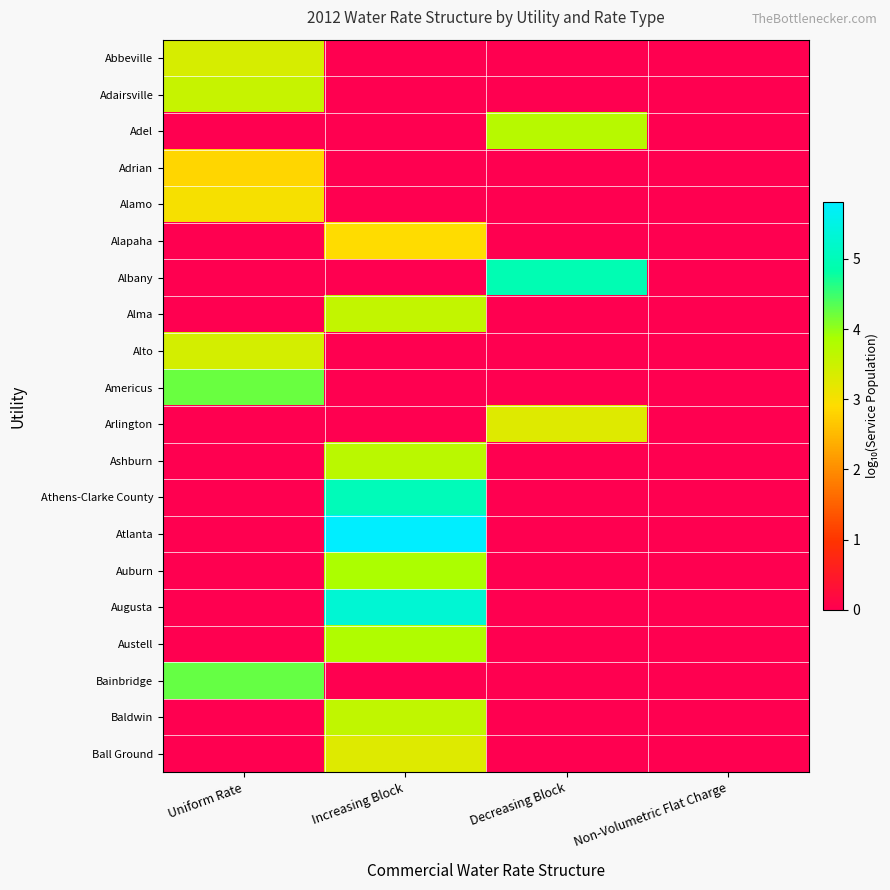

Reading right to left, what are all the values shown in this chart?

Abbeville: Non-Volumetric Flat Charge=0.0	Decreasing Block=0.0	Increasing Block=0.0	Uniform Rate=3.4
Adairsville: Non-Volumetric Flat Charge=0.0	Decreasing Block=0.0	Increasing Block=0.0	Uniform Rate=3.6
Adel: Non-Volumetric Flat Charge=0.0	Decreasing Block=3.7	Increasing Block=0.0	Uniform Rate=0.0
Adrian: Non-Volumetric Flat Charge=0.0	Decreasing Block=0.0	Increasing Block=0.0	Uniform Rate=2.8
Alamo: Non-Volumetric Flat Charge=0.0	Decreasing Block=0.0	Increasing Block=0.0	Uniform Rate=3.0
Alapaha: Non-Volumetric Flat Charge=0.0	Decreasing Block=0.0	Increasing Block=2.9	Uniform Rate=0.0
Albany: Non-Volumetric Flat Charge=0.0	Decreasing Block=4.9	Increasing Block=0.0	Uniform Rate=0.0
Alma: Non-Volumetric Flat Charge=0.0	Decreasing Block=0.0	Increasing Block=3.6	Uniform Rate=0.0
Alto: Non-Volumetric Flat Charge=0.0	Decreasing Block=0.0	Increasing Block=0.0	Uniform Rate=3.4
Americus: Non-Volumetric Flat Charge=0.0	Decreasing Block=0.0	Increasing Block=0.0	Uniform Rate=4.2
Arlington: Non-Volumetric Flat Charge=0.0	Decreasing Block=3.3	Increasing Block=0.0	Uniform Rate=0.0
Ashburn: Non-Volumetric Flat Charge=0.0	Decreasing Block=0.0	Increasing Block=3.7	Uniform Rate=0.0
Athens-Clarke County: Non-Volumetric Flat Charge=0.0	Decreasing Block=0.0	Increasing Block=5.0	Uniform Rate=0.0
Atlanta: Non-Volumetric Flat Charge=0.0	Decreasing Block=0.0	Increasing Block=5.8	Uniform Rate=0.0
Auburn: Non-Volumetric Flat Charge=0.0	Decreasing Block=0.0	Increasing Block=3.8	Uniform Rate=0.0
Augusta: Non-Volumetric Flat Charge=0.0	Decreasing Block=0.0	Increasing Block=5.3	Uniform Rate=0.0
Austell: Non-Volumetric Flat Charge=0.0	Decreasing Block=0.0	Increasing Block=3.8	Uniform Rate=0.0
Bainbridge: Non-Volumetric Flat Charge=0.0	Decreasing Block=0.0	Increasing Block=0.0	Uniform Rate=4.3
Baldwin: Non-Volumetric Flat Charge=0.0	Decreasing Block=0.0	Increasing Block=3.6	Uniform Rate=0.0
Ball Ground: Non-Volumetric Flat Charge=0.0	Decreasing Block=0.0	Increasing Block=3.3	Uniform Rate=0.0